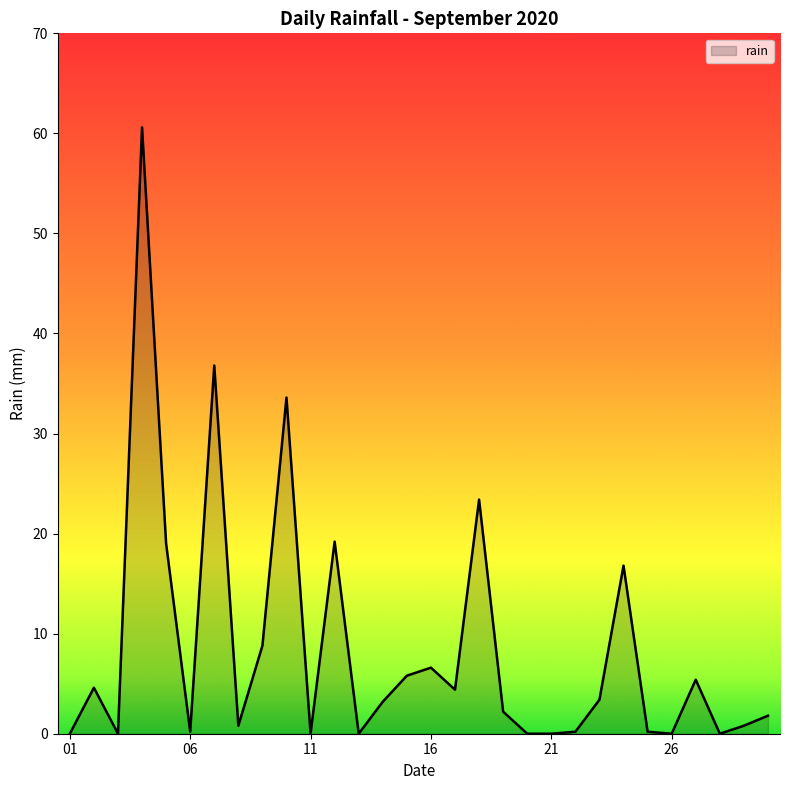

What is the difference between the maximum and minimum values?

60.6